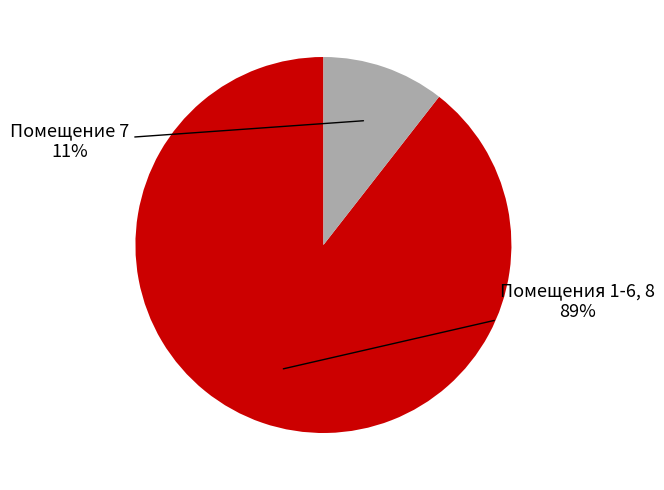

To the nearest percent, what is the average slice percentage?

50%